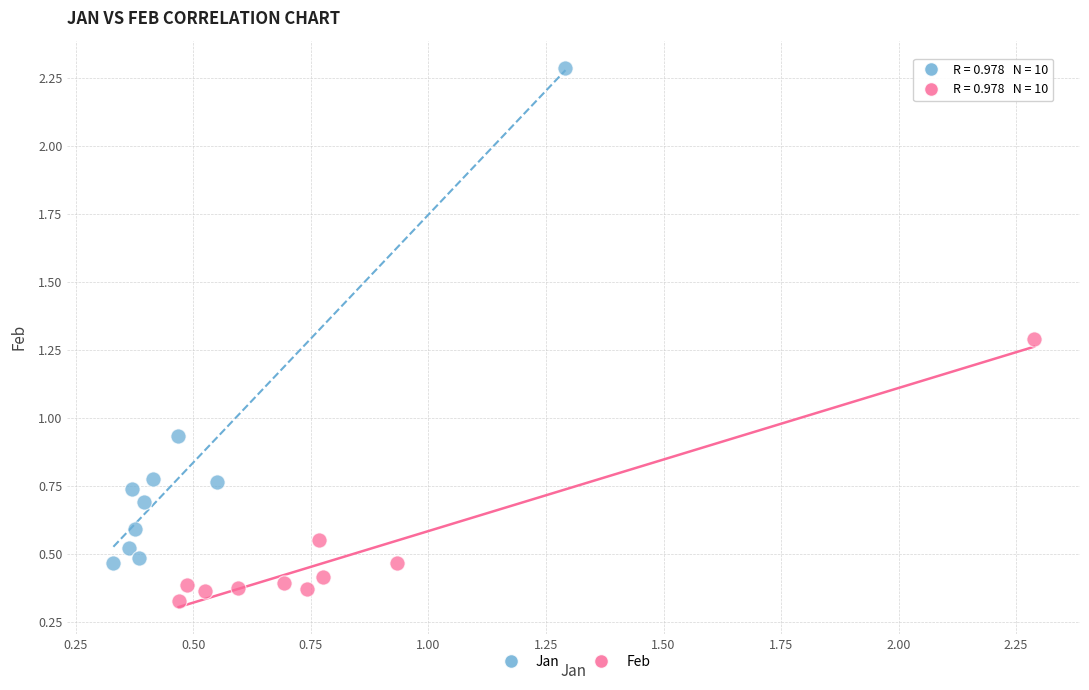

Which series contains the lowest Y value?

Feb